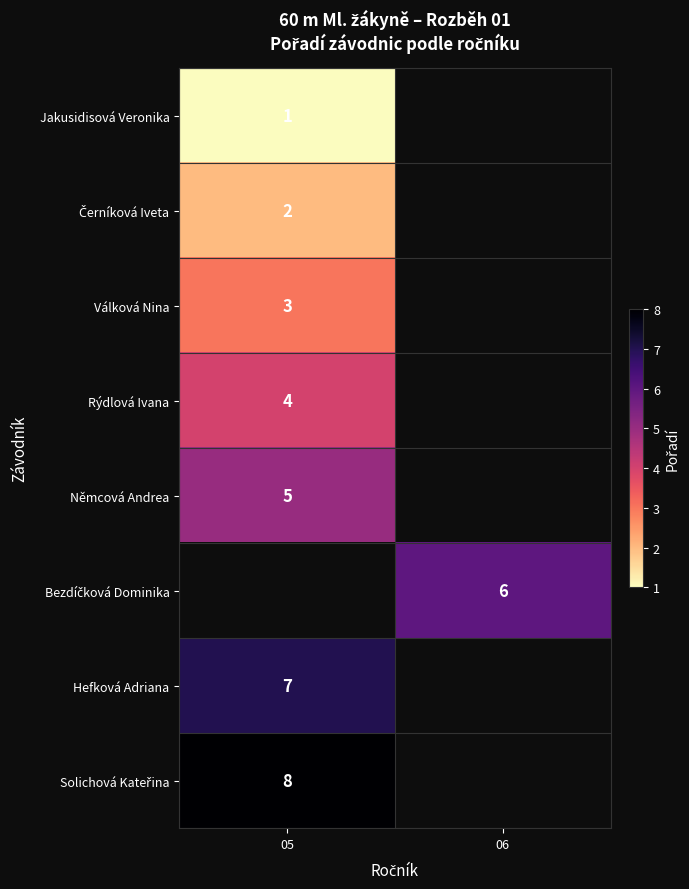

Is it true that Rýdlová Ivana equals 4 at 05?

True